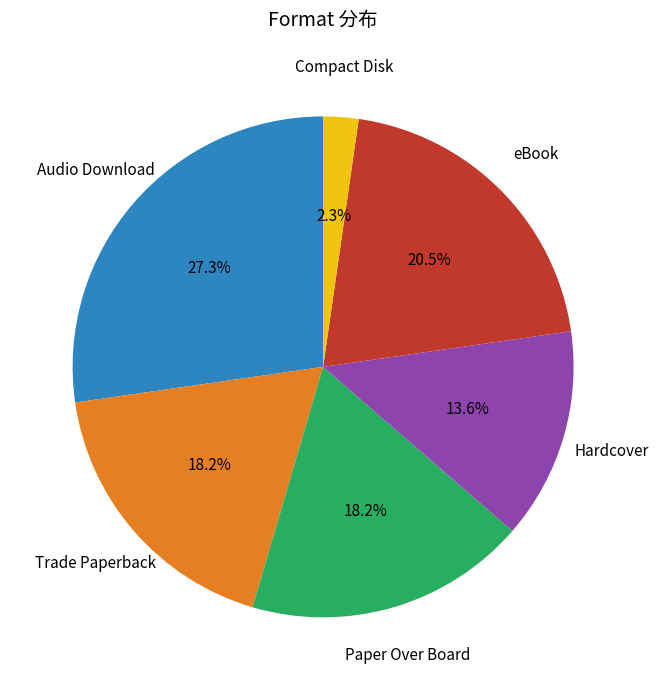

Which slice is the smallest?

Compact Disk